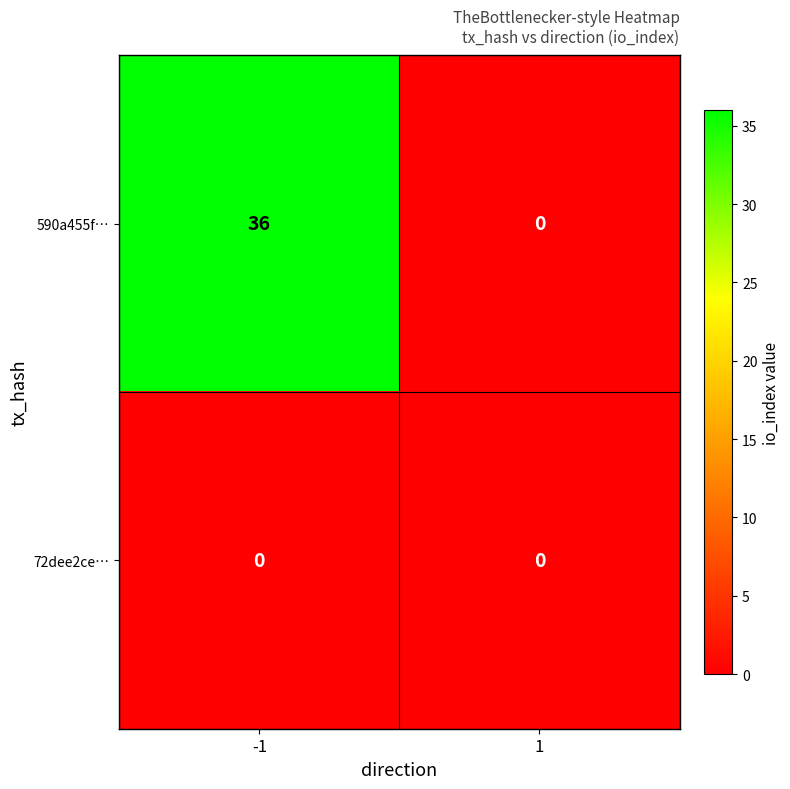

What is the greatest value displayed?

36